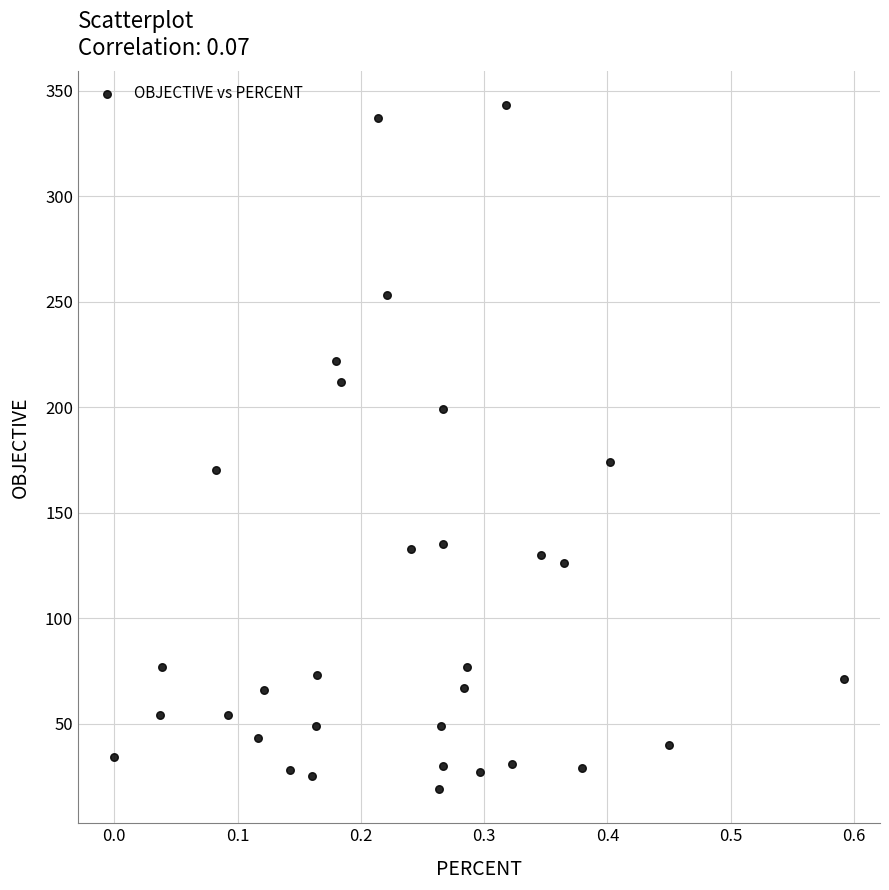

What is the range of Y values (max minus min)?

324